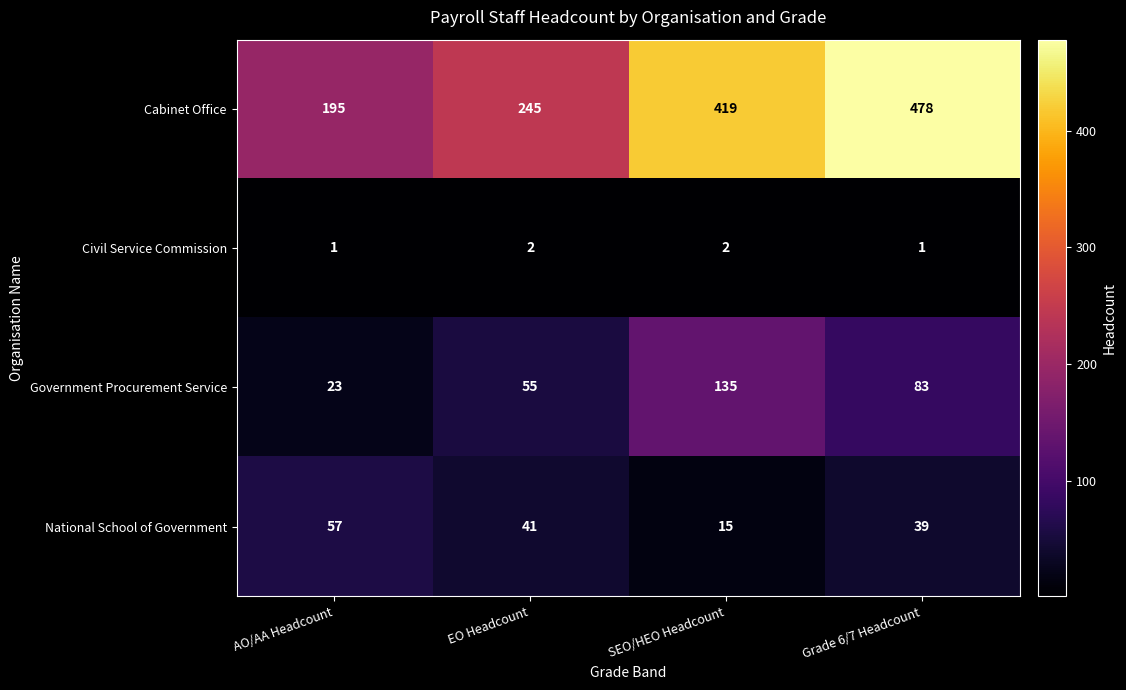

What is the maximum value shown in the chart?

478